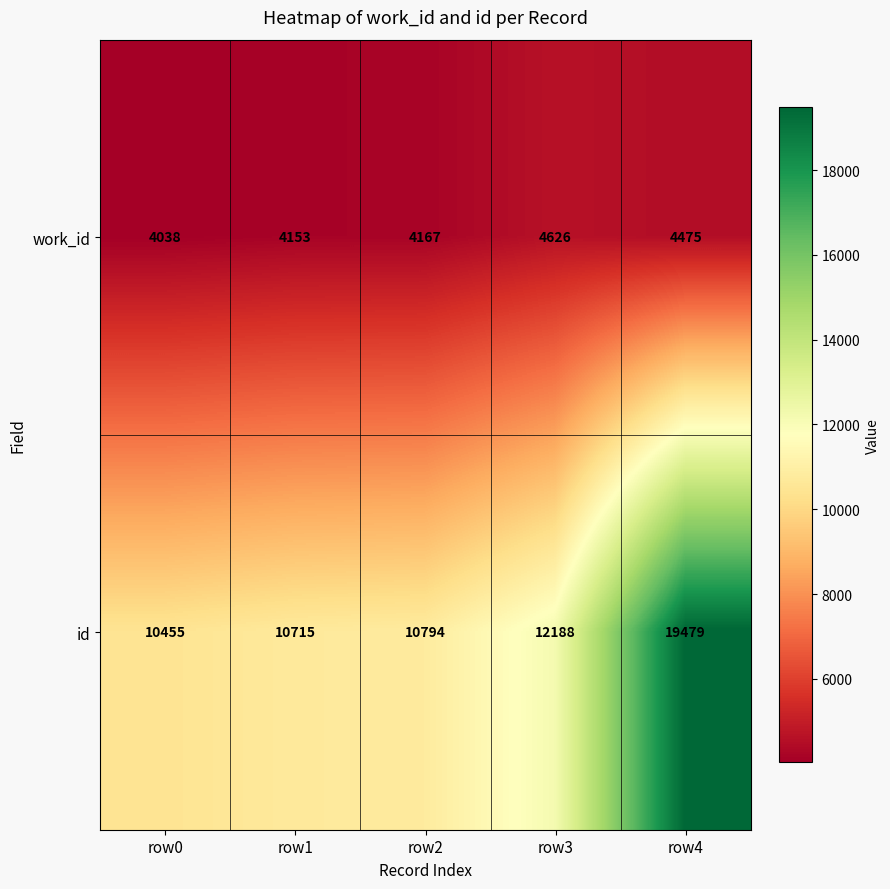

Rank the series by their maximum value, from lowest to highest.

work_id, id